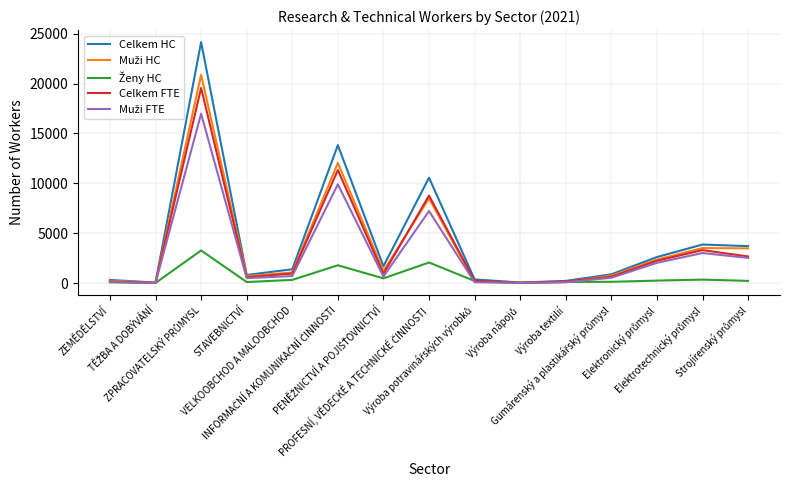

What is the maximum value shown in the chart?

24152.0